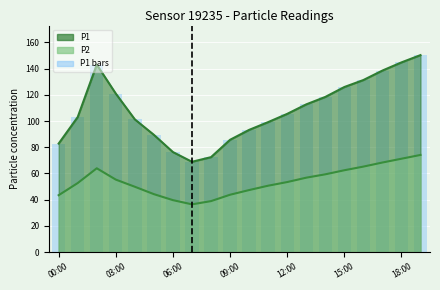

What value does the data have at 8?

72.4